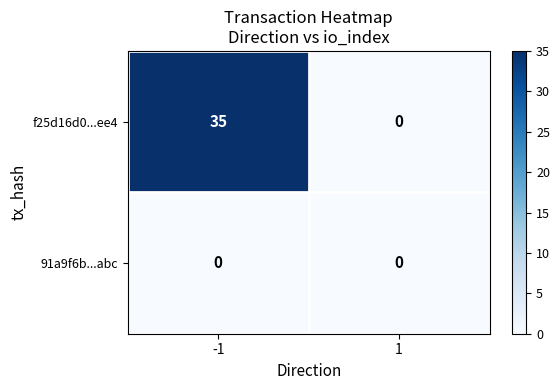

What is the difference between the f25d16d0...ee4 values at 1 and -1?

35